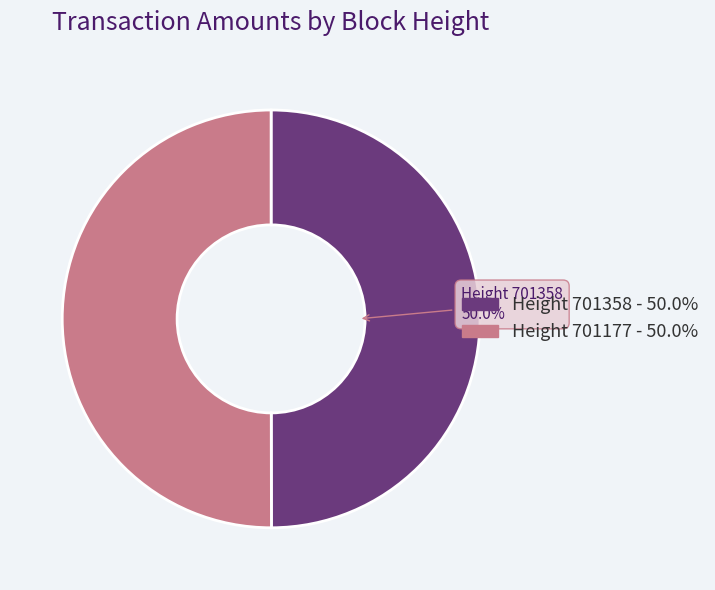

How many segments does this pie chart have?

2